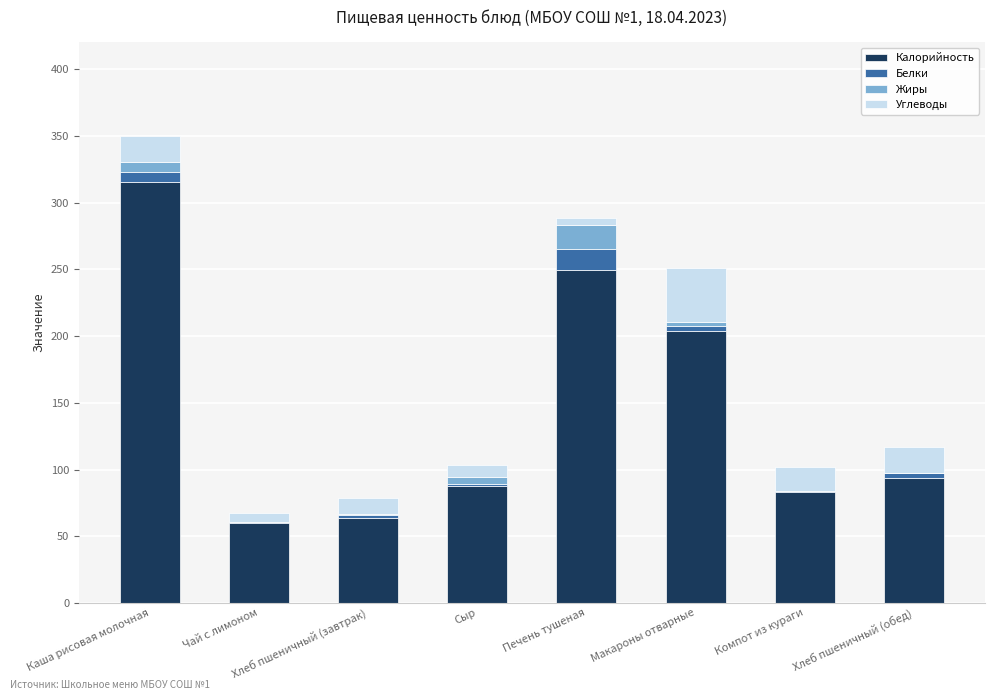

The Калорийность series shows 88.0 at Сыр. True or false?

True